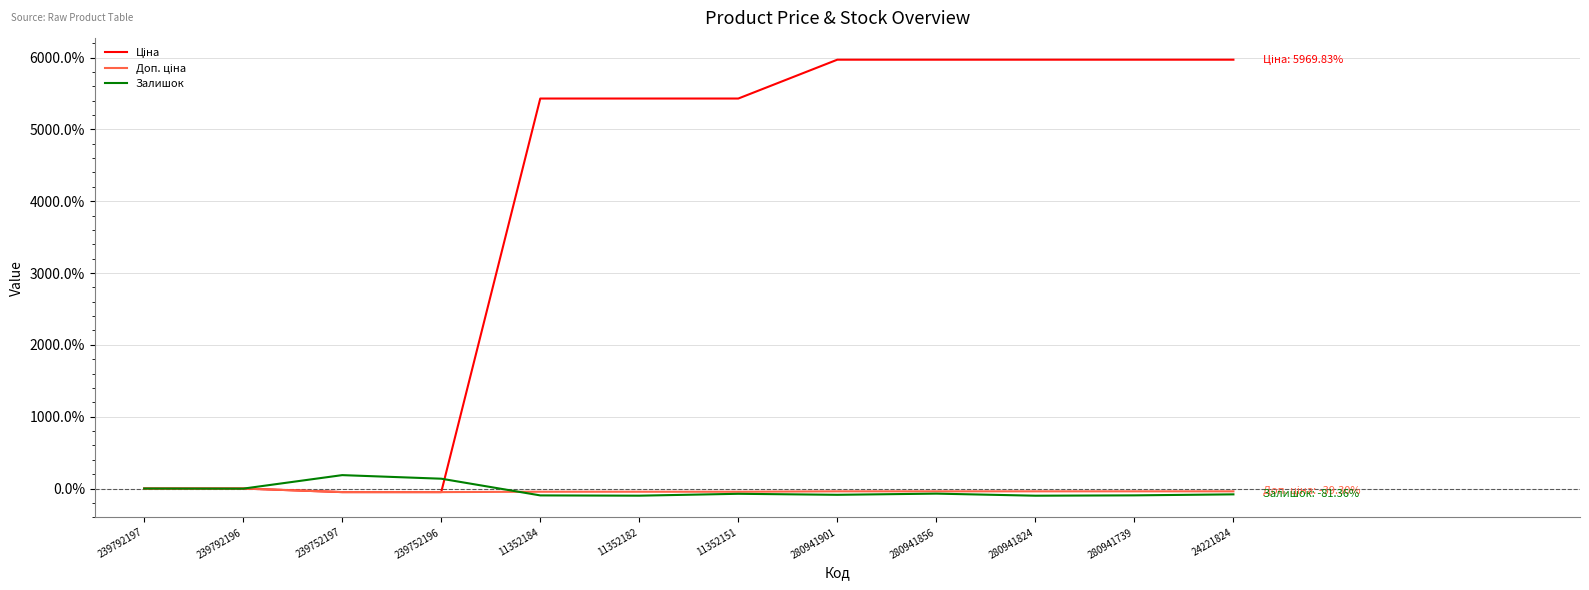

True or false: Залишок has a value of -81.4 at 24221824.

True